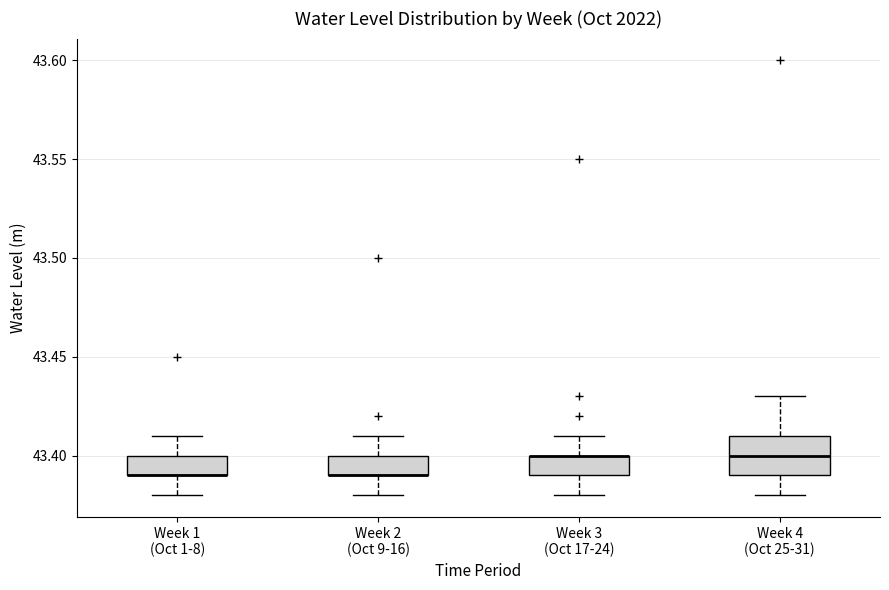

Which box is the tallest, from its lower edge to its upper edge?

Week 4 (Oct 25-31)